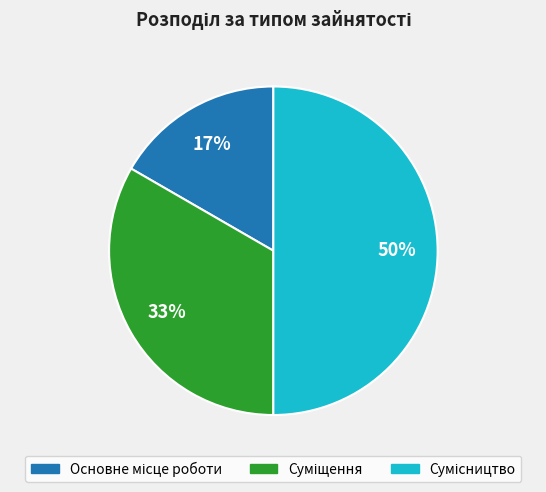

To the nearest percent, what is the average slice percentage?

33%